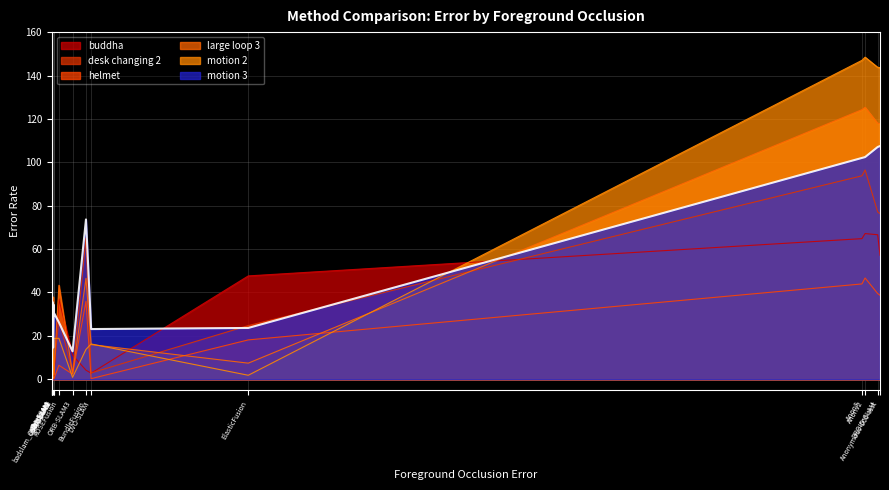

What is the label of the 1st point from the right?

Anonymous-000-test